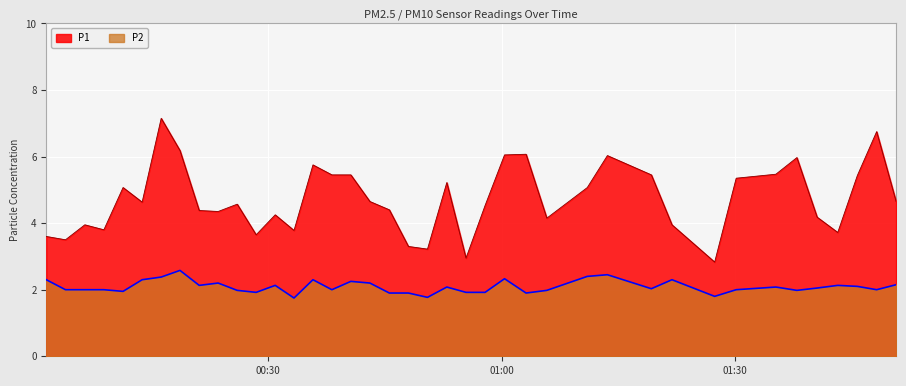

Which series has the widest spread of values?

P1